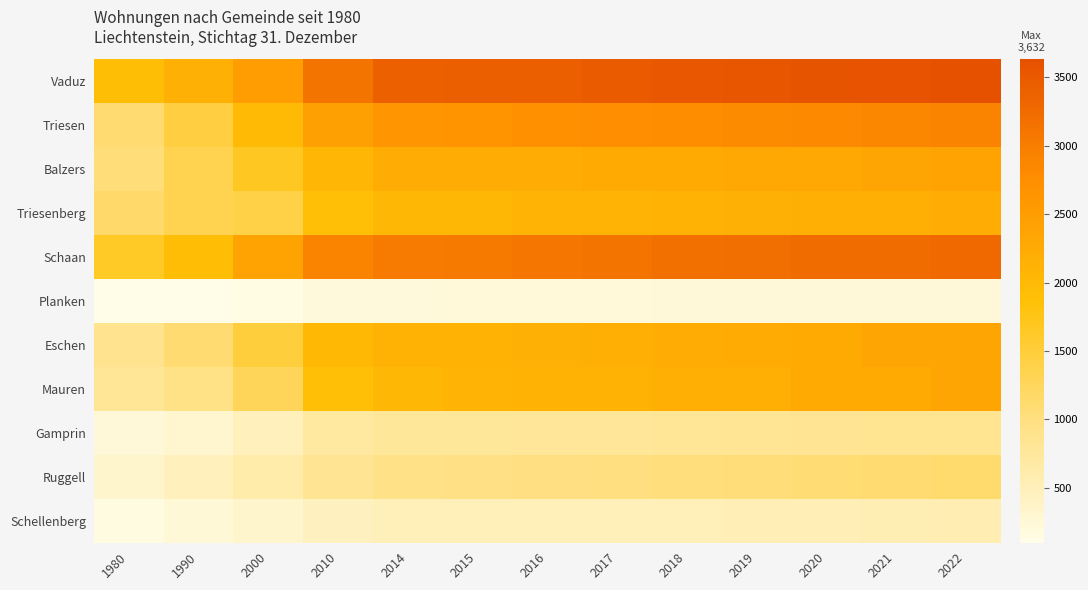

Reading right to left, what are all the values shown in this chart?

Vaduz: 2022=3632	2021=3580	2020=3569	2019=3538	2018=3516	2017=3475	2016=3421	2015=3414	2014=3401	2010=3118	2000=2496	1990=2148	1980=1909
Triesen: 2022=2906	2021=2861	2020=2827	2019=2793	2018=2774	2017=2731	2016=2701	2015=2645	2014=2617	2010=2438	2000=1977	1990=1440	1980=1094
Balzers: 2022=2380	2021=2347	2020=2318	2019=2310	2018=2279	2017=2253	2016=2222	2015=2223	2014=2200	2010=2057	2000=1682	1990=1348	1980=1039
Triesenberg: 2022=2205	2021=2194	2020=2173	2019=2157	2018=2137	2017=2111	2016=2083	2015=2024	2014=2021	2010=1898	2000=1409	1990=1343	1980=1150
Schaan: 2022=3298	2021=3252	2020=3239	2019=3210	2018=3188	2017=3120	2016=3093	2015=3045	2014=3021	2010=2890	2000=2376	1990=1933	1980=1643
Planken: 2022=234	2021=231	2020=229	2019=224	2018=224	2017=218	2016=213	2015=213	2014=208	2010=198	2000=130	1990=101	1980=98
Eschen: 2022=2359	2021=2341	2020=2287	2019=2242	2018=2215	2017=2181	2016=2167	2015=2140	2014=2139	2010=1992	2000=1484	1990=1093	1980=864
Mauren: 2022=2338	2021=2278	2020=2257	2019=2195	2018=2183	2017=2131	2016=2117	2015=2098	2014=2029	2010=1883	2000=1276	1990=948	1980=805
Gamprin: 2022=857	2021=849	2020=839	2019=829	2018=808	2017=786	2016=780	2015=770	2014=770	2010=733	2000=472	1990=309	1980=230
Ruggell: 2022=1138	2021=1100	2020=1085	2019=1045	2018=1030	2017=1005	2016=992	2015=965	2014=938	2010=843	2000=626	1990=477	1980=346
Schellenberg: 2022=555	2021=546	2020=538	2019=524	2018=511	2017=503	2016=493	2015=491	2014=490	2010=456	2000=335	1990=248	1980=158